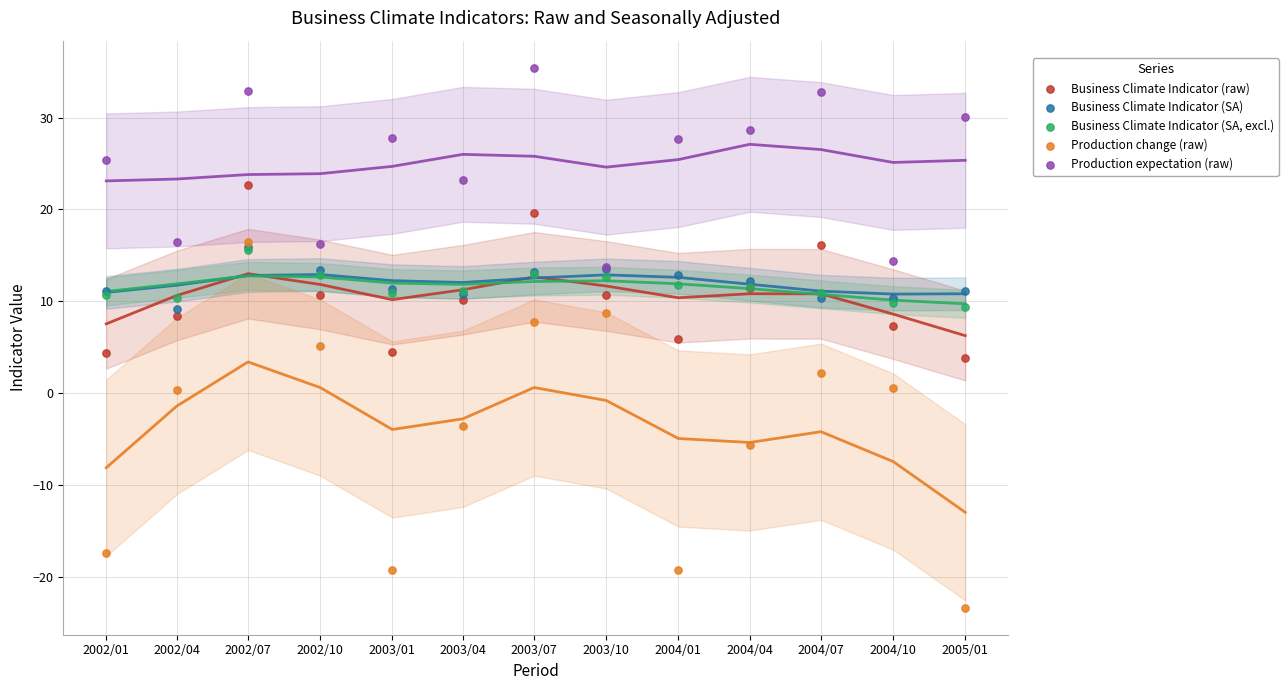

Which series has the widest spread of Y values?

Production change (raw)